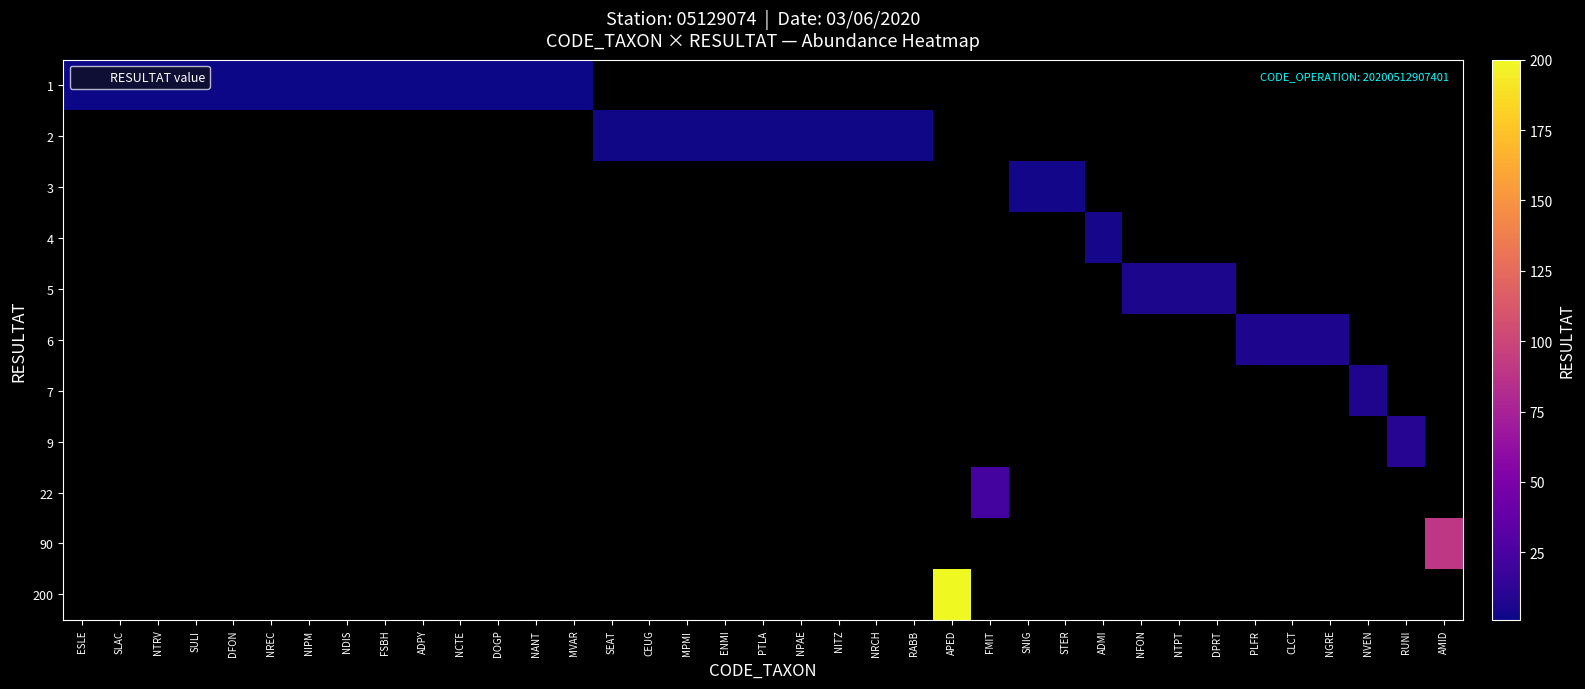

Which has a higher value, ESLE or SULI?

ESLE